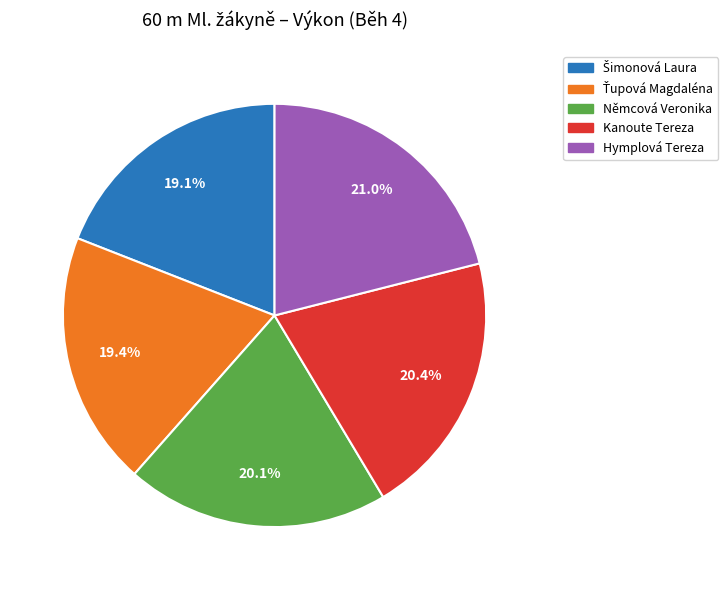

Count the number of slices in the pie.

5